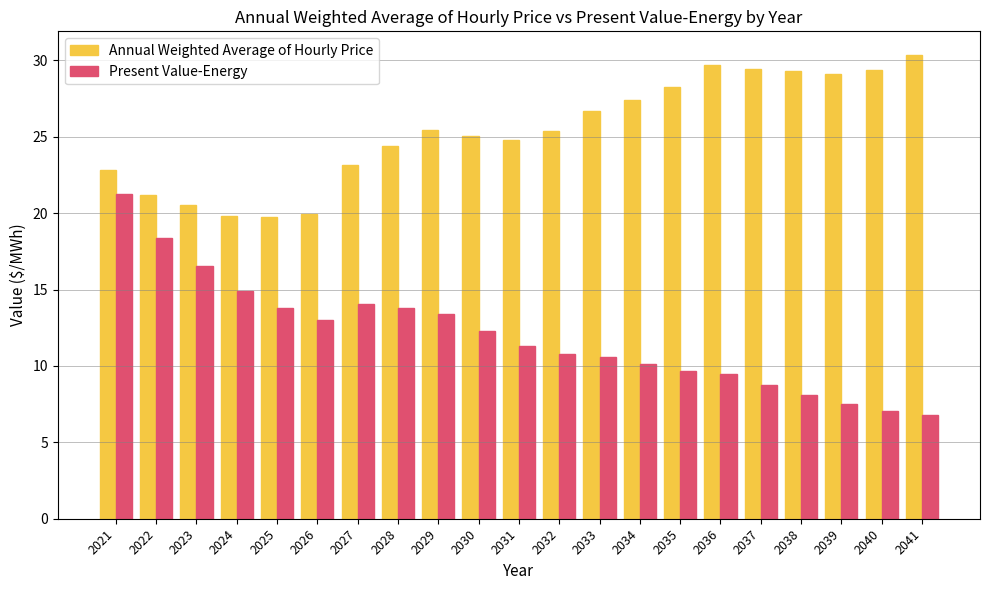

What are all the series names shown in the legend?

Annual Weighted Average of Hourly Price, Present Value-Energy